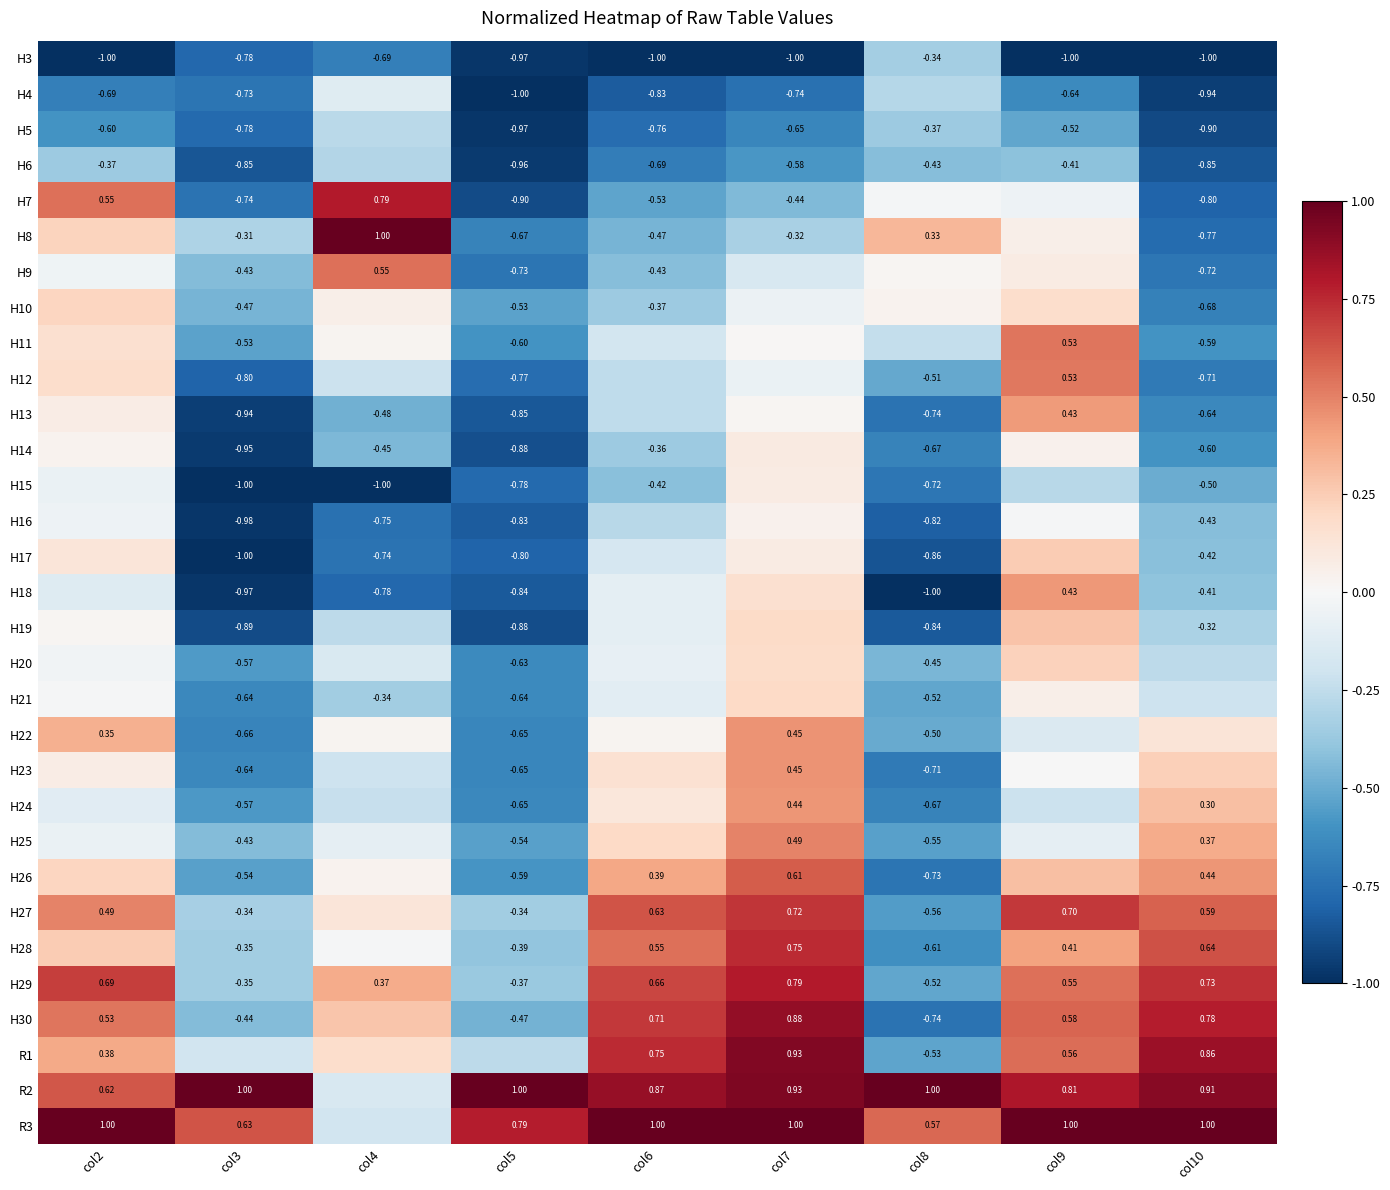

Is the value of H25 at col5 greater than the value of H28 at col10?

No